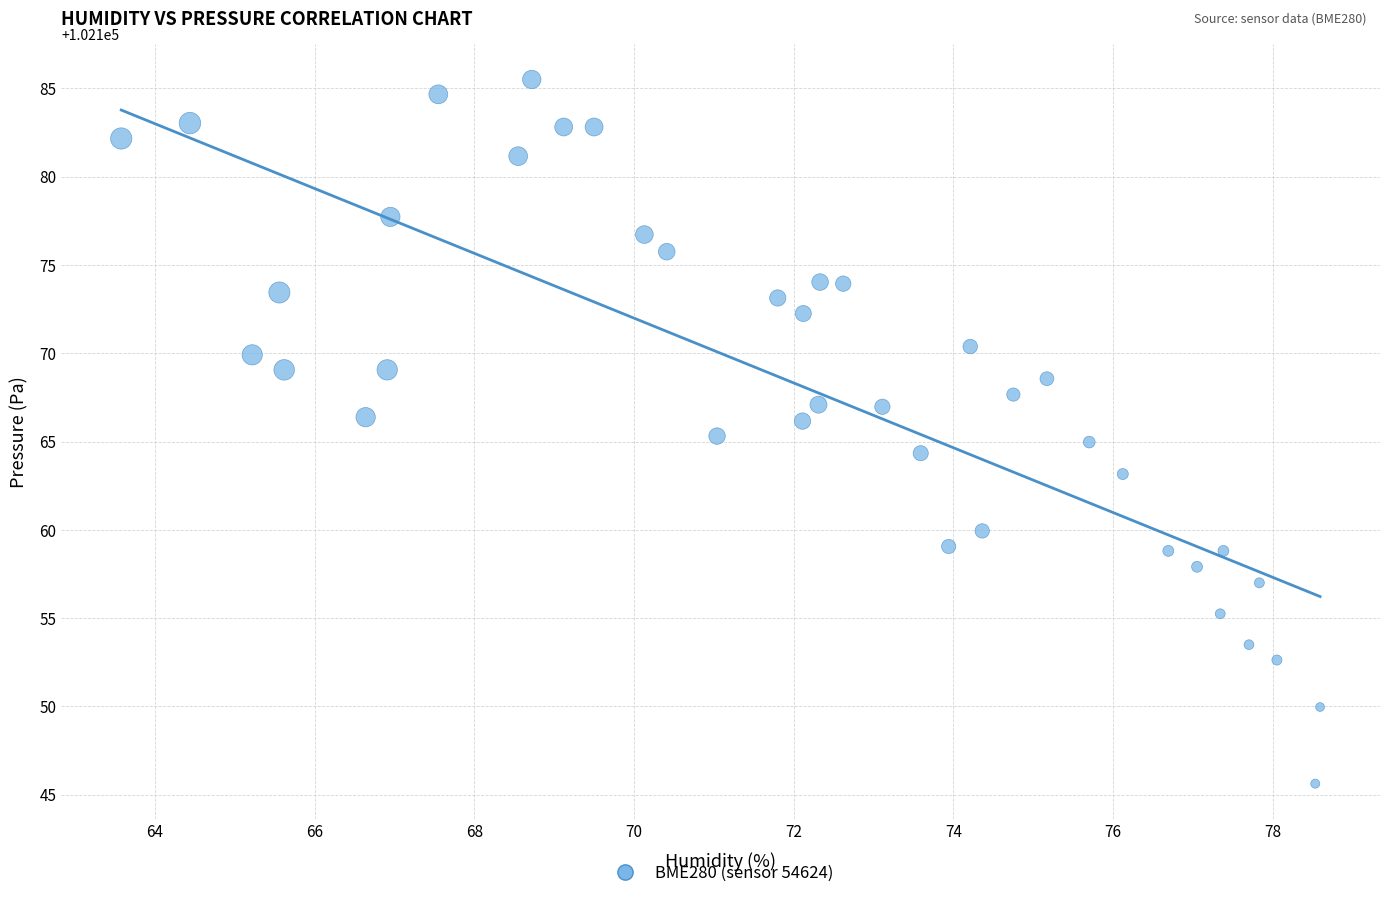

What is the range of Y values (max minus min)?

39.9